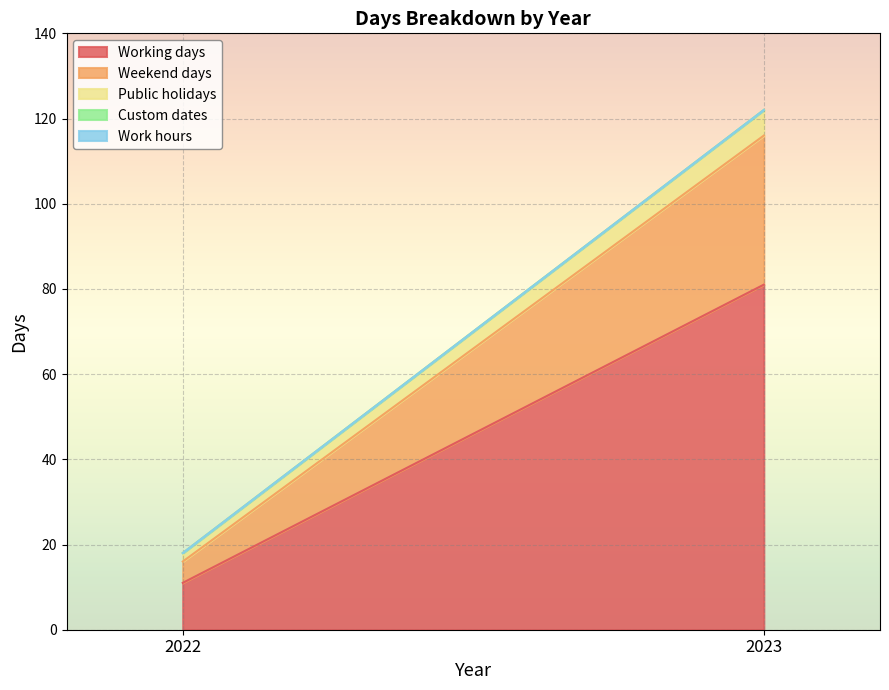

What is the sum of all Weekend days values?

40